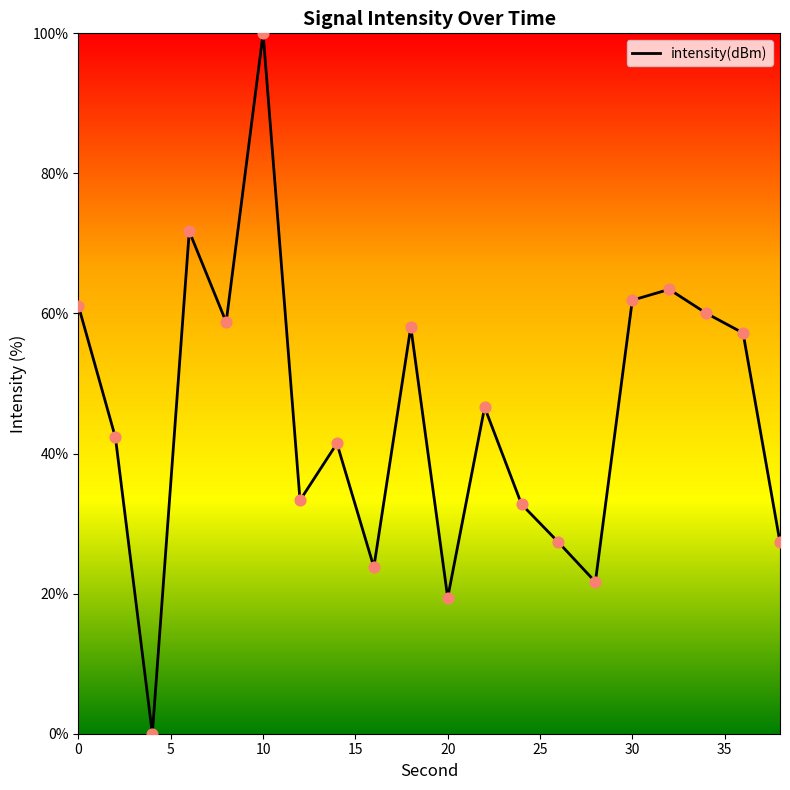

What is the difference between the maximum and minimum values?

100.0